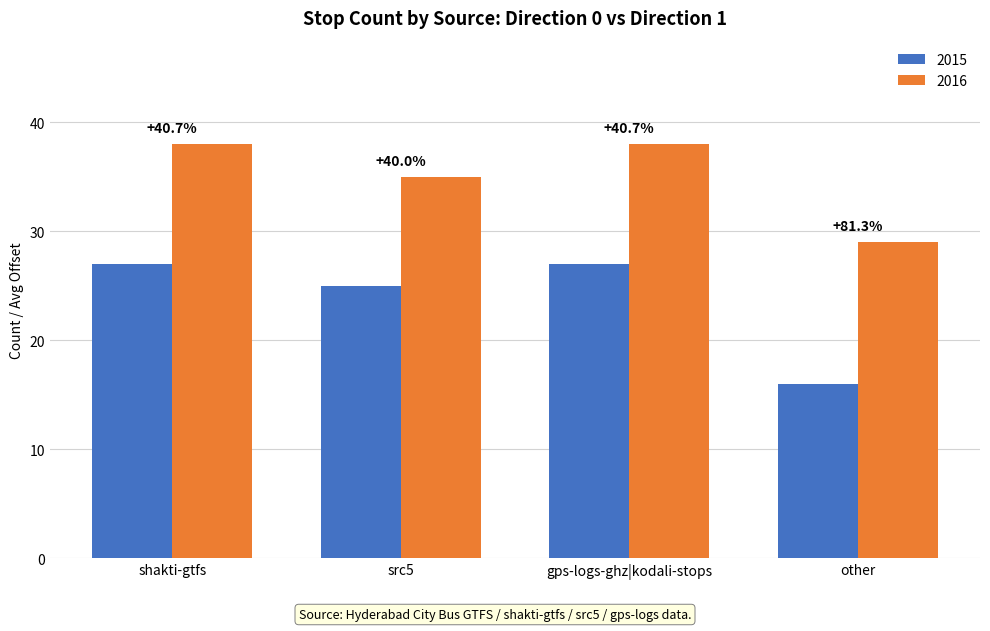

What is the sum of the 2016 values at gps-logs-ghz|kodali-stops and shakti-gtfs?

76